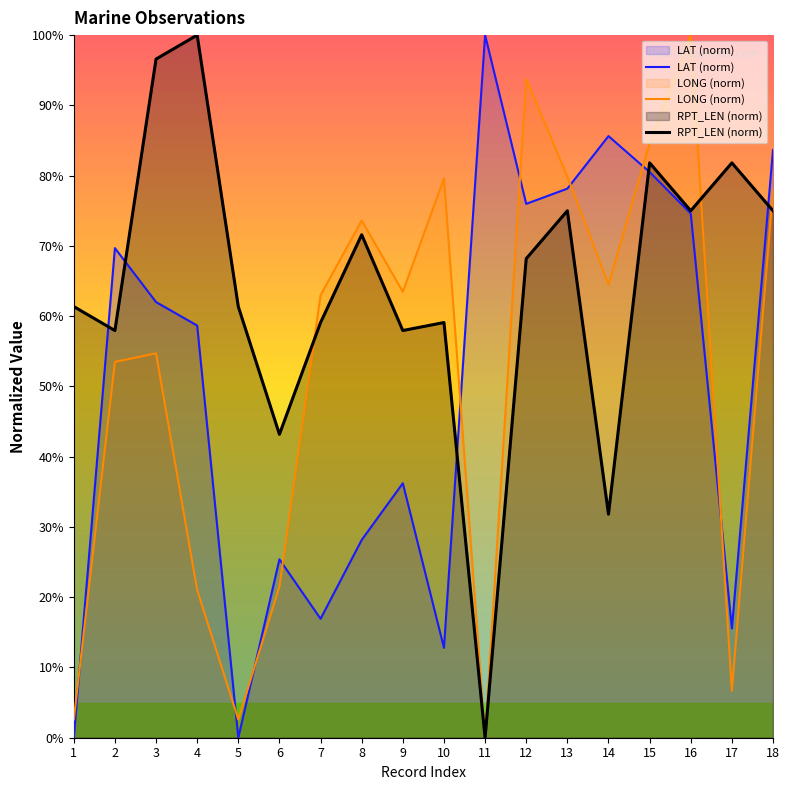

What is the average value of the LONG (norm) series?

52.4